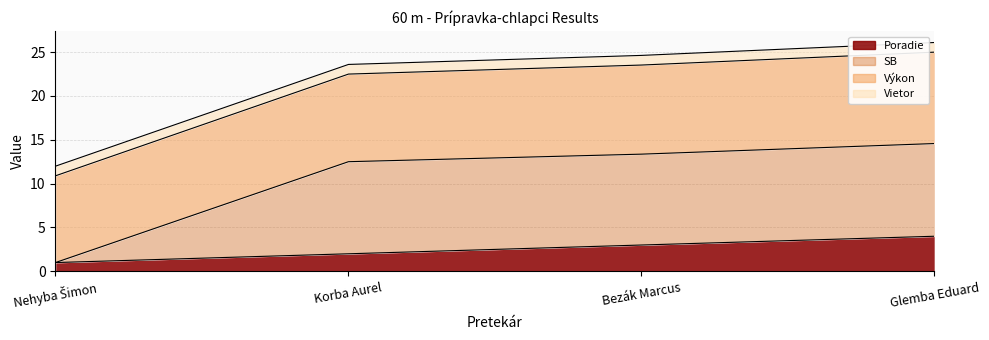

What is the difference between the Poradie values at Korba Aurel and Glemba Eduard?

2.0